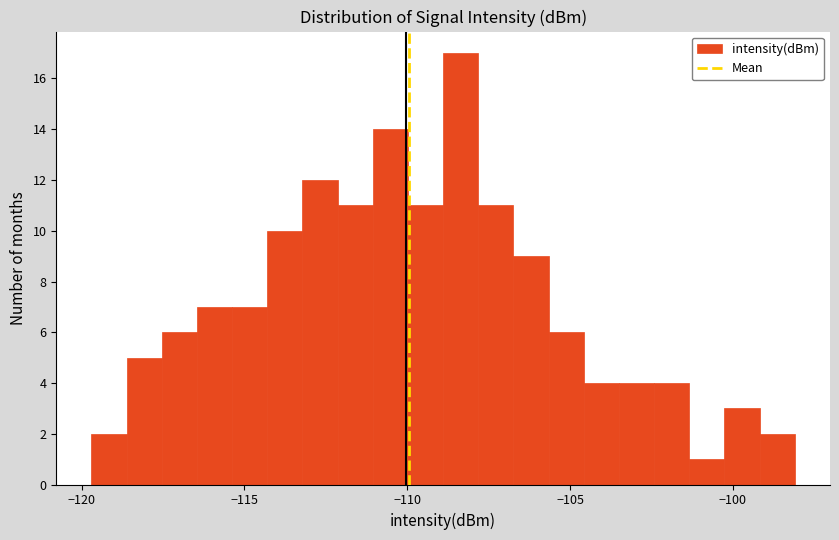

Around what value on the x-axis is the tallest bar? Give the approximate position of its centre, as read against the axis.

-108.5